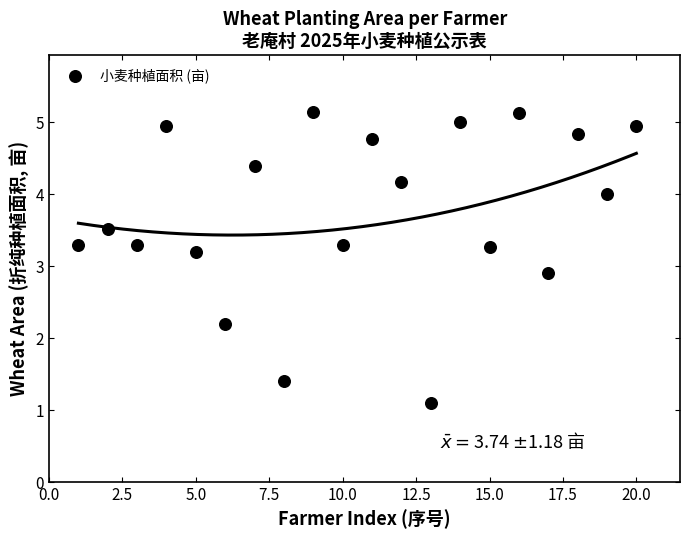

What Y value in the scatter plot is closest to 3?

2.9